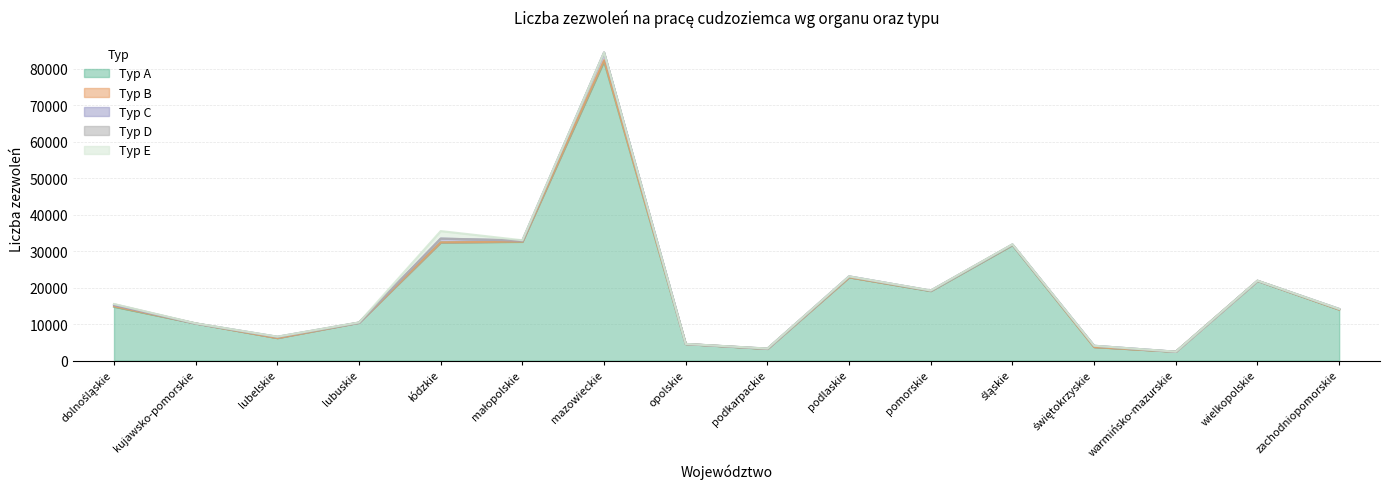

Is it true that Typ A equals 21851 at wielkopolskie?

True